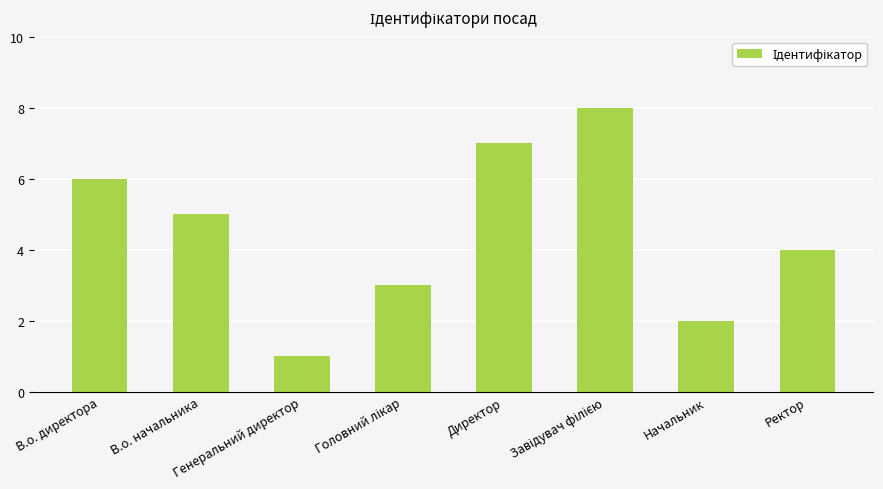

What is the maximum value shown in the chart?

8